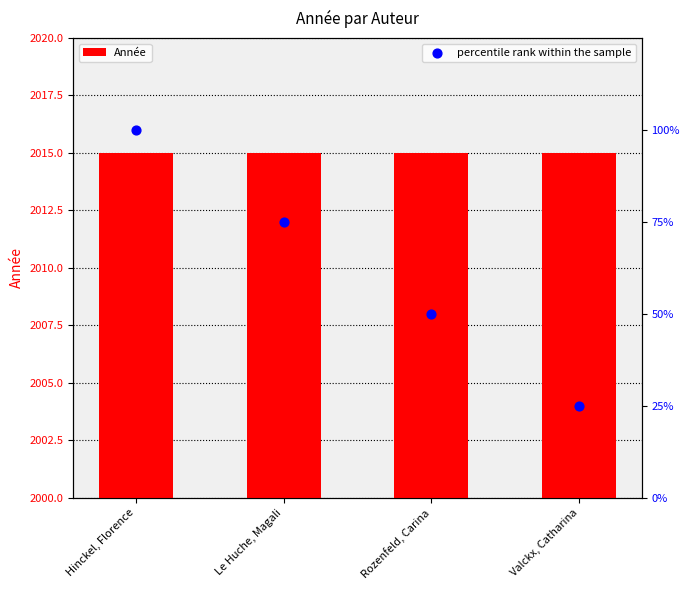

Which series contains the highest Y value?

Année